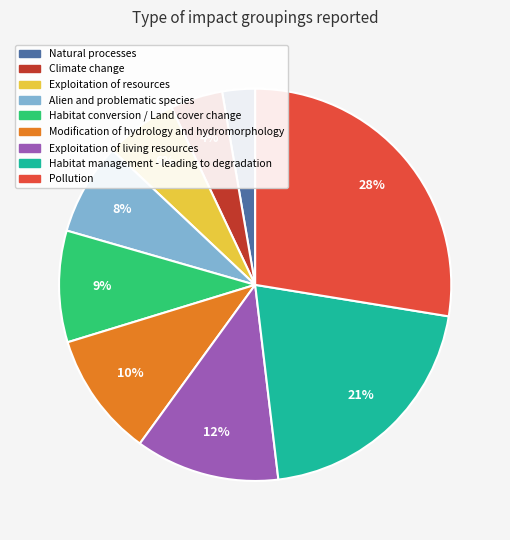

Rank the categories by value from highest to lowest.

Pollution, Habitat management - leading to degradation, Exploitation of living resources, Modification of hydrology and hydromorphology, Habitat conversion / Land cover change, Alien and problematic species, Exploitation of resources, Climate change, Natural processes